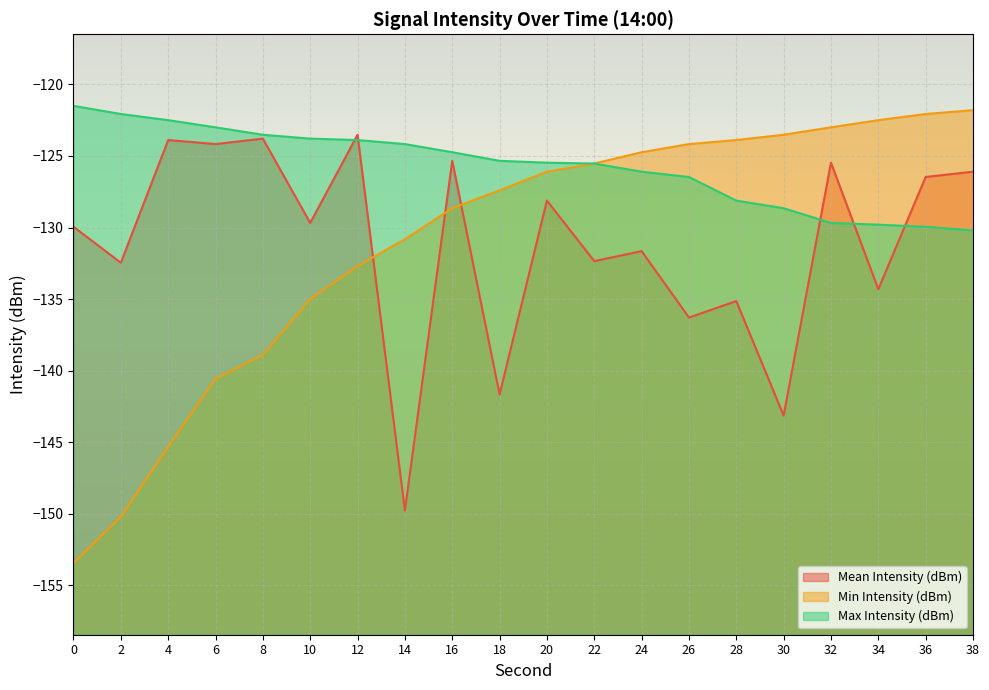

How many interior local peaks does the Mean Intensity (dBm) series have?

8